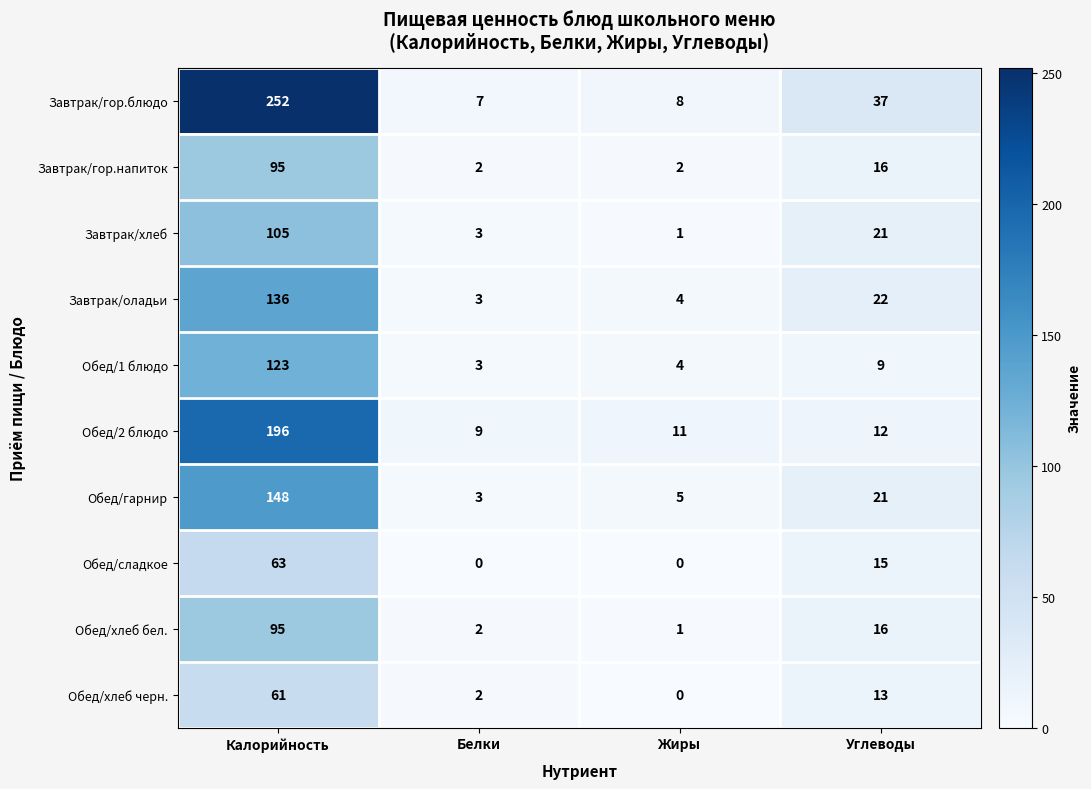

Is it true that Обед/1 блюдо equals 2 at Белки?

False